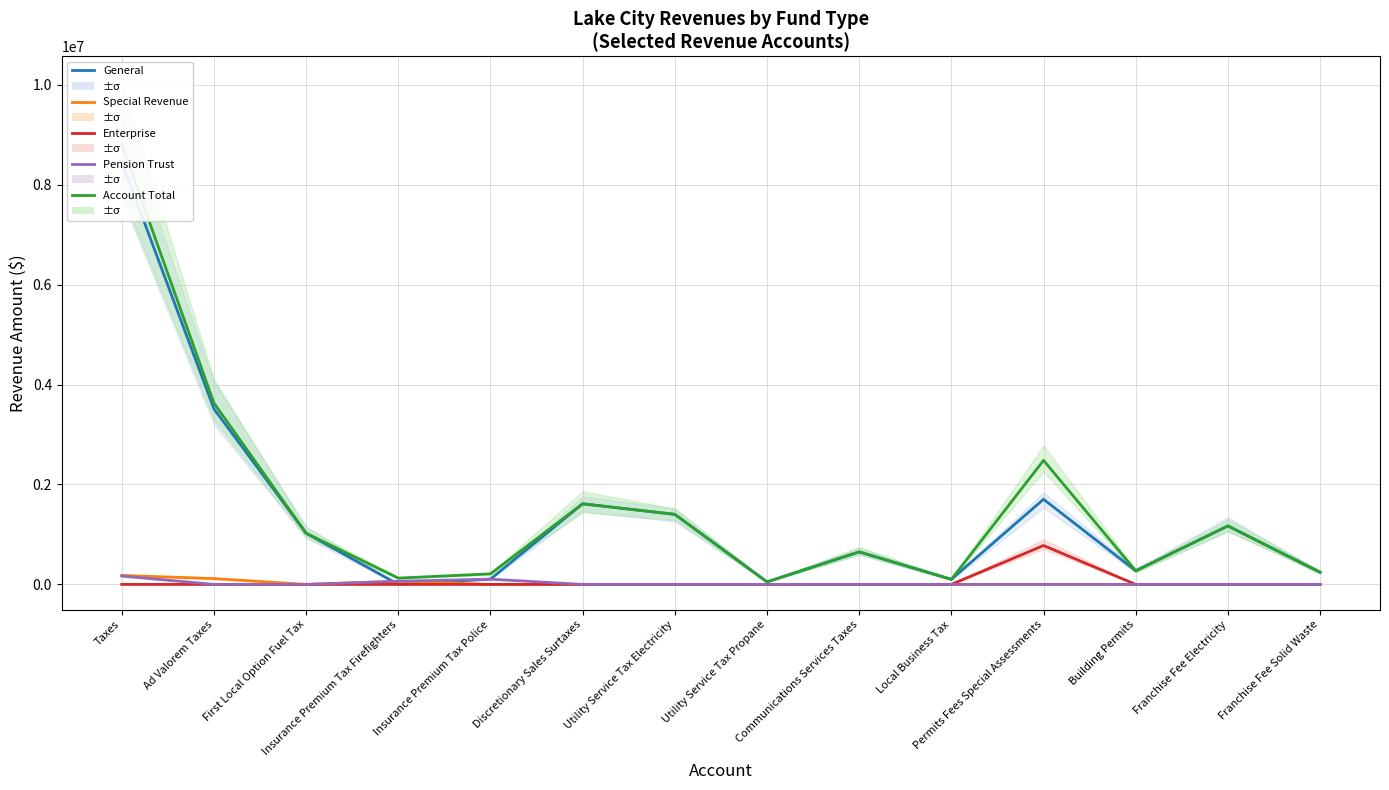

Rank the series at Utility Service Tax Propane from highest to lowest value.

General, Account Total, Special Revenue, Enterprise, Pension Trust